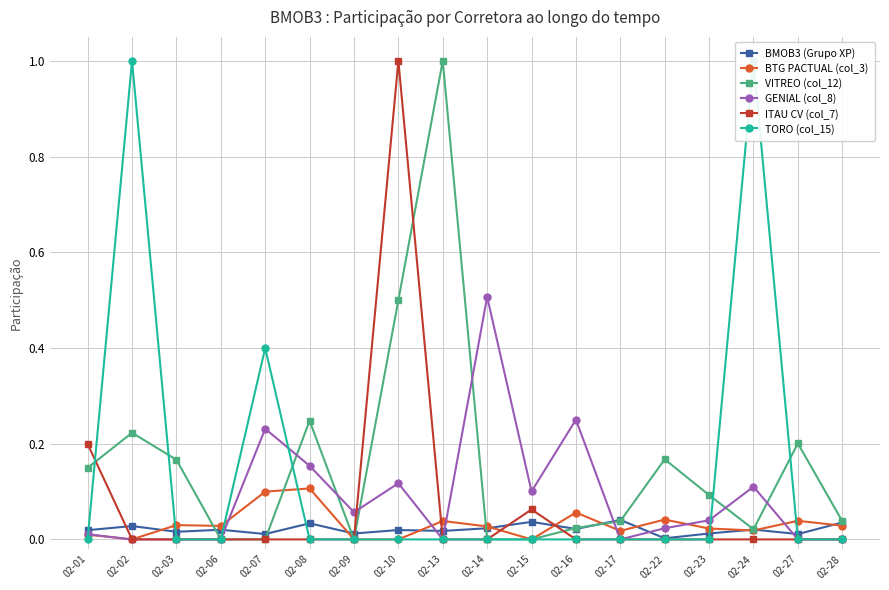

Reading left to right, what are all the values shown in this chart?

BMOB3 (Grupo XP): 0.0	0.0	0.0	0.0	0.0	0.0	0.0	0.0	0.0	0.0	0.0	0.0	0.0	0.0	0.0	0.0	0.0	0.0
BTG PACTUAL (col_3): 0.0	0.0	0.0	0.0	0.1	0.1	0.0	0.0	0.0	0.0	0.0	0.1	0.0	0.0	0.0	0.0	0.0	0.0
VITREO (col_12): 0.1	0.2	0.2	0.0	0.0	0.2	0.0	0.5	1.0	0.0	0.0	0.0	0.0	0.2	0.1	0.0	0.2	0.0
GENIAL (col_8): 0.0	0.0	0.0	0.0	0.2	0.2	0.1	0.1	0.0	0.5	0.1	0.3	0.0	0.0	0.0	0.1	0.0	0.0
ITAU CV (col_7): 0.2	0.0	0.0	0.0	0.0	0.0	0.0	1.0	0.0	0.0	0.1	0.0	0.0	0.0	0.0	0.0	0.0	0.0
TORO (col_15): 0.0	1.0	0.0	0.0	0.4	0.0	0.0	0.0	0.0	0.0	0.0	0.0	0.0	0.0	0.0	1.0	0.0	0.0